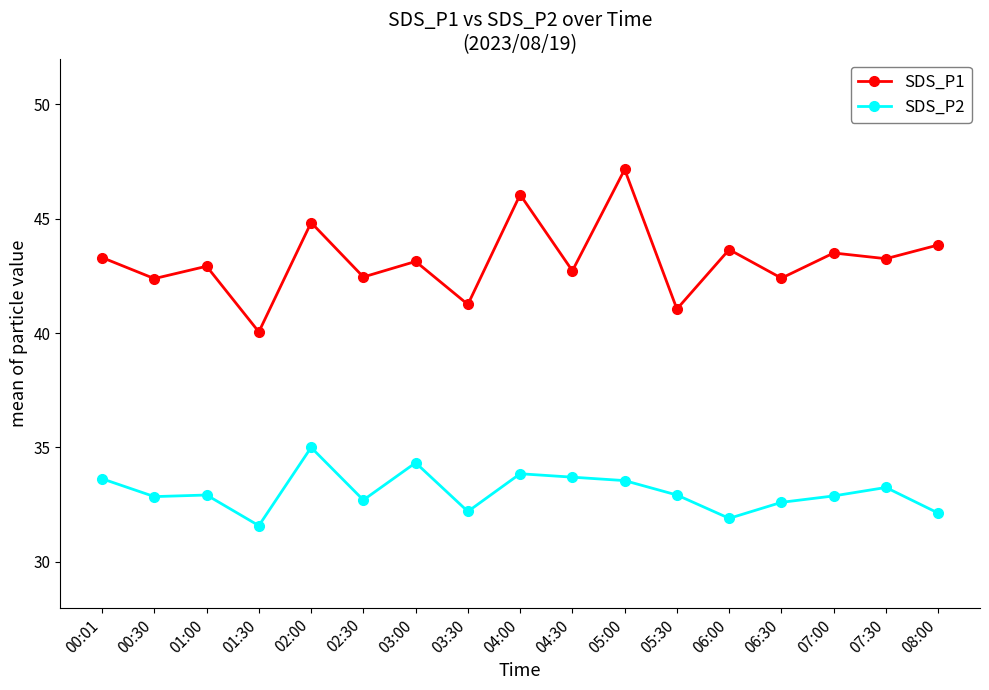

What is the difference between the second highest and minimum values in the SDS_P1 series?

6.0